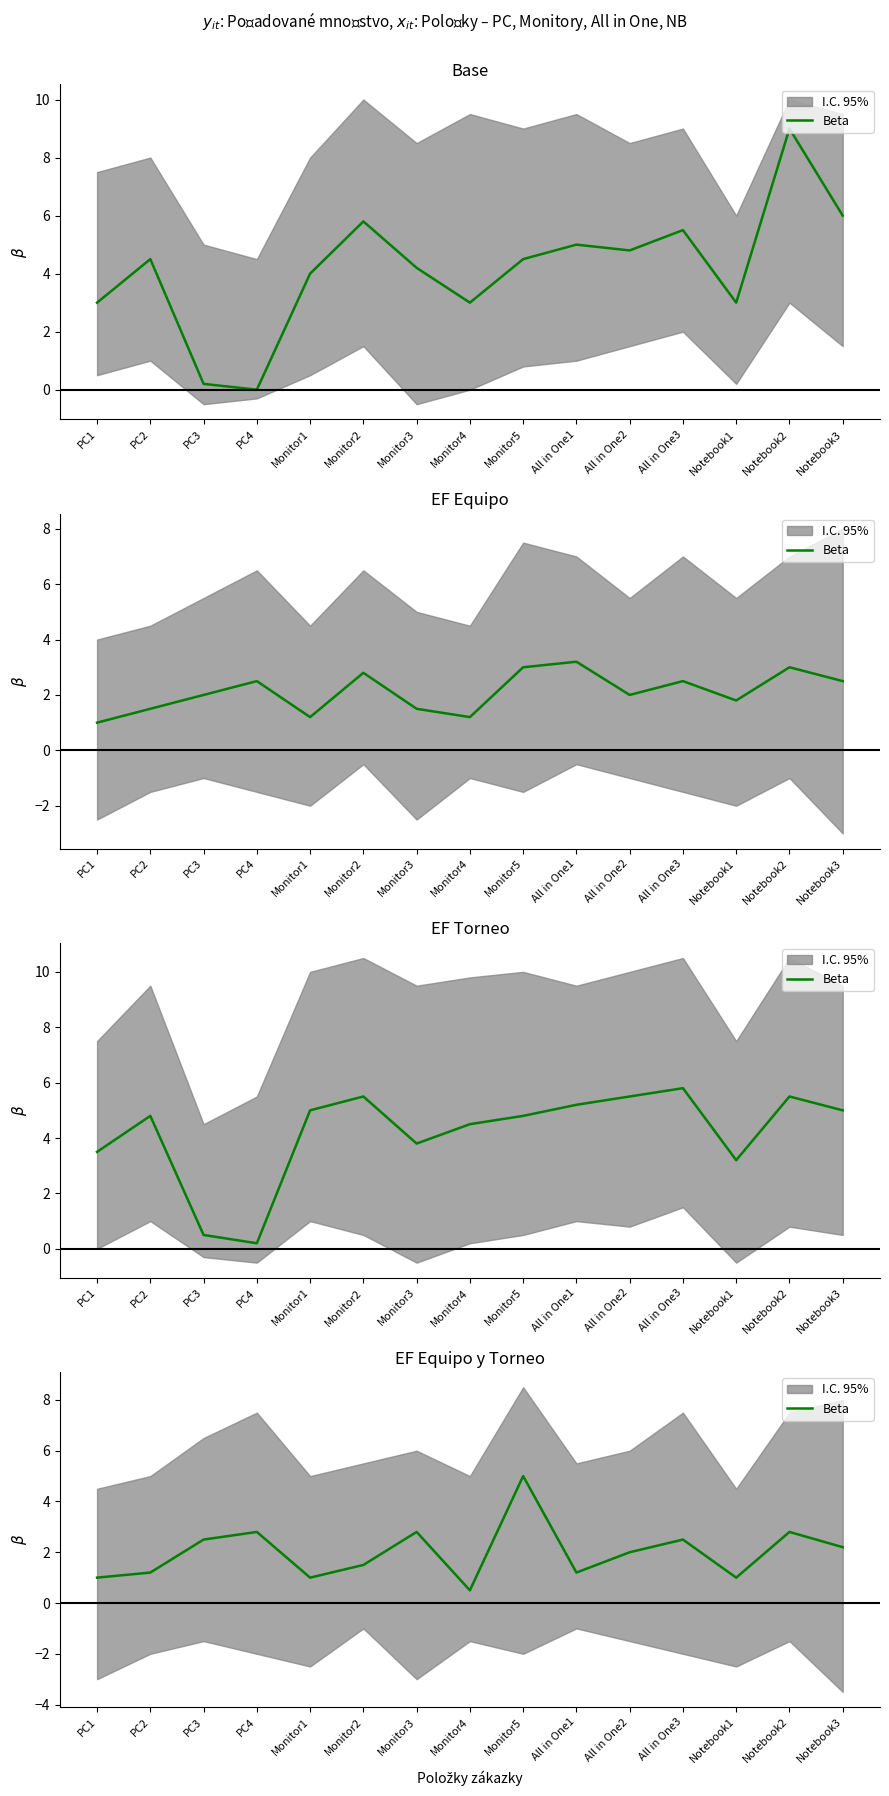

True or false: the data shows 1.5 at Monitor5.

False